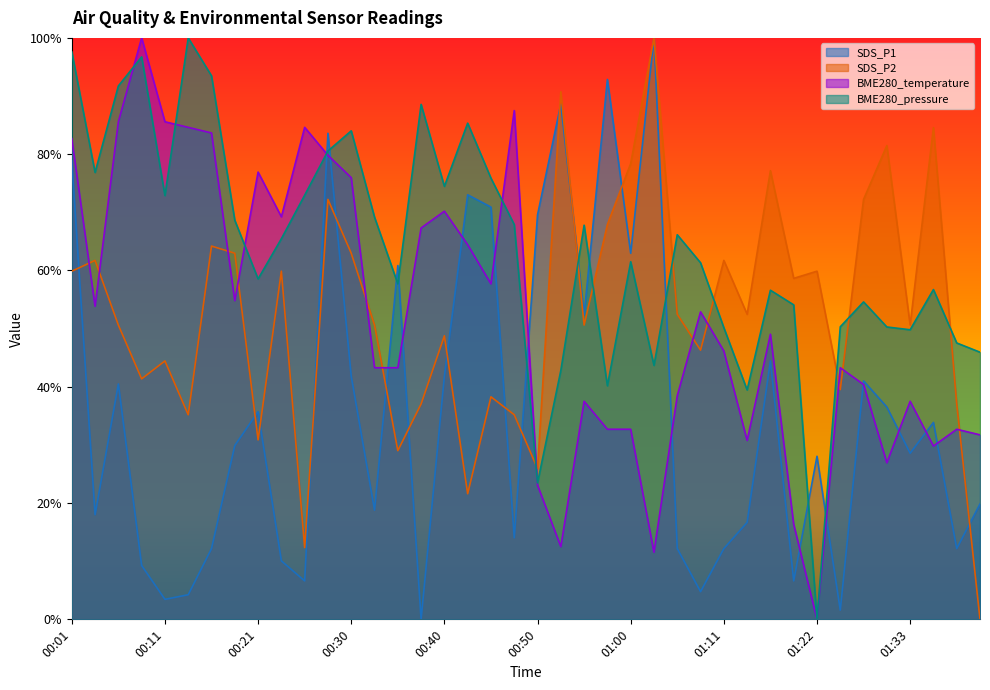

What is the label of the 39th point from the right?

00:03